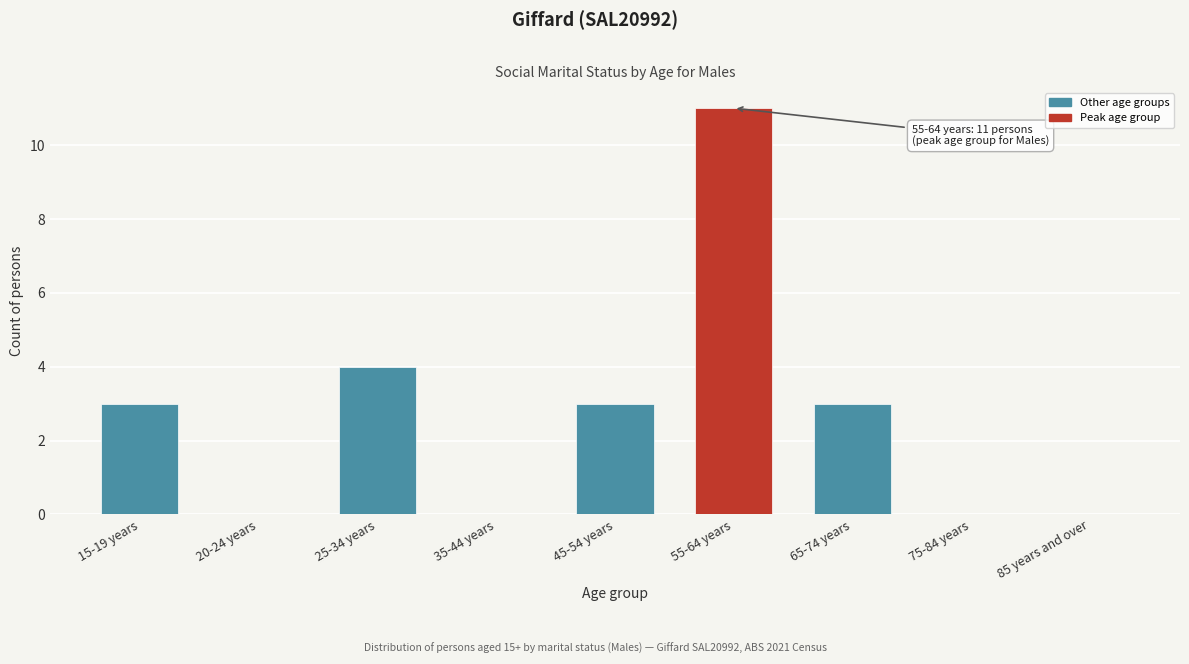

Reading left to right, list all the values displayed in this chart.

15-19 years=3	20-24 years=0	25-34 years=4	35-44 years=0	45-54 years=3	55-64 years=11	65-74 years=3	75-84 years=0	85 years and over=0